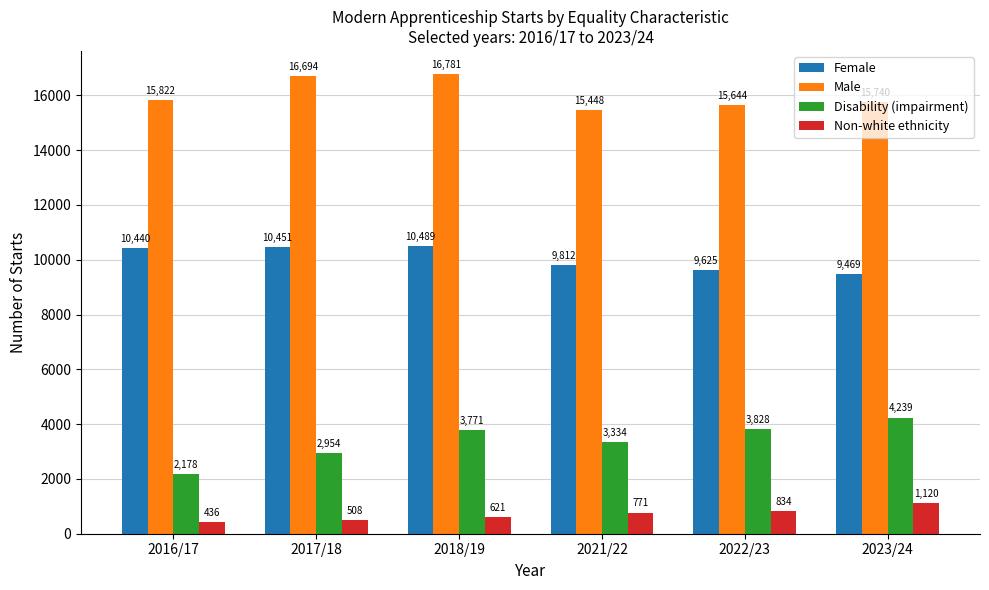

At which category is the sum across all series the highest?

2018/19